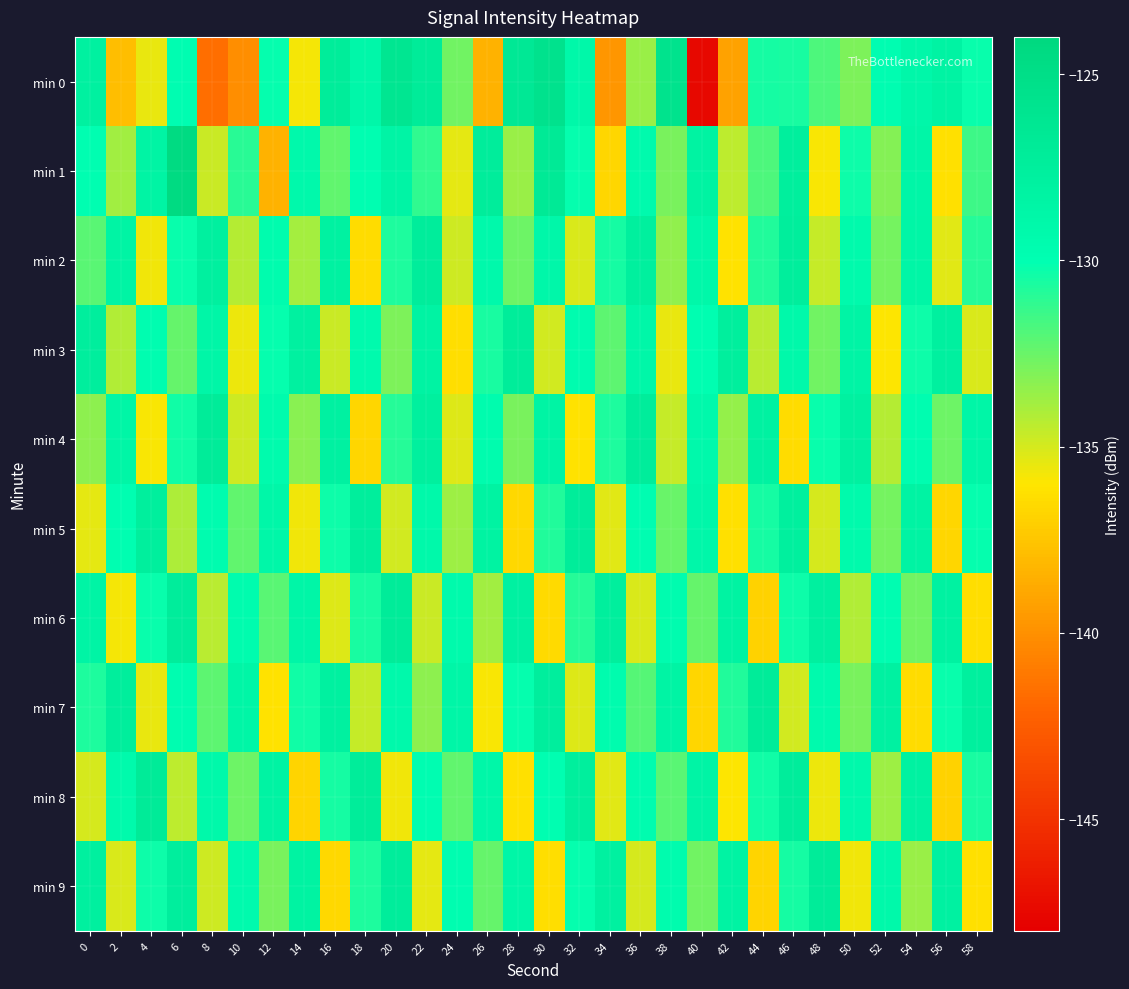

What is the minimum value shown in the chart?

-147.5